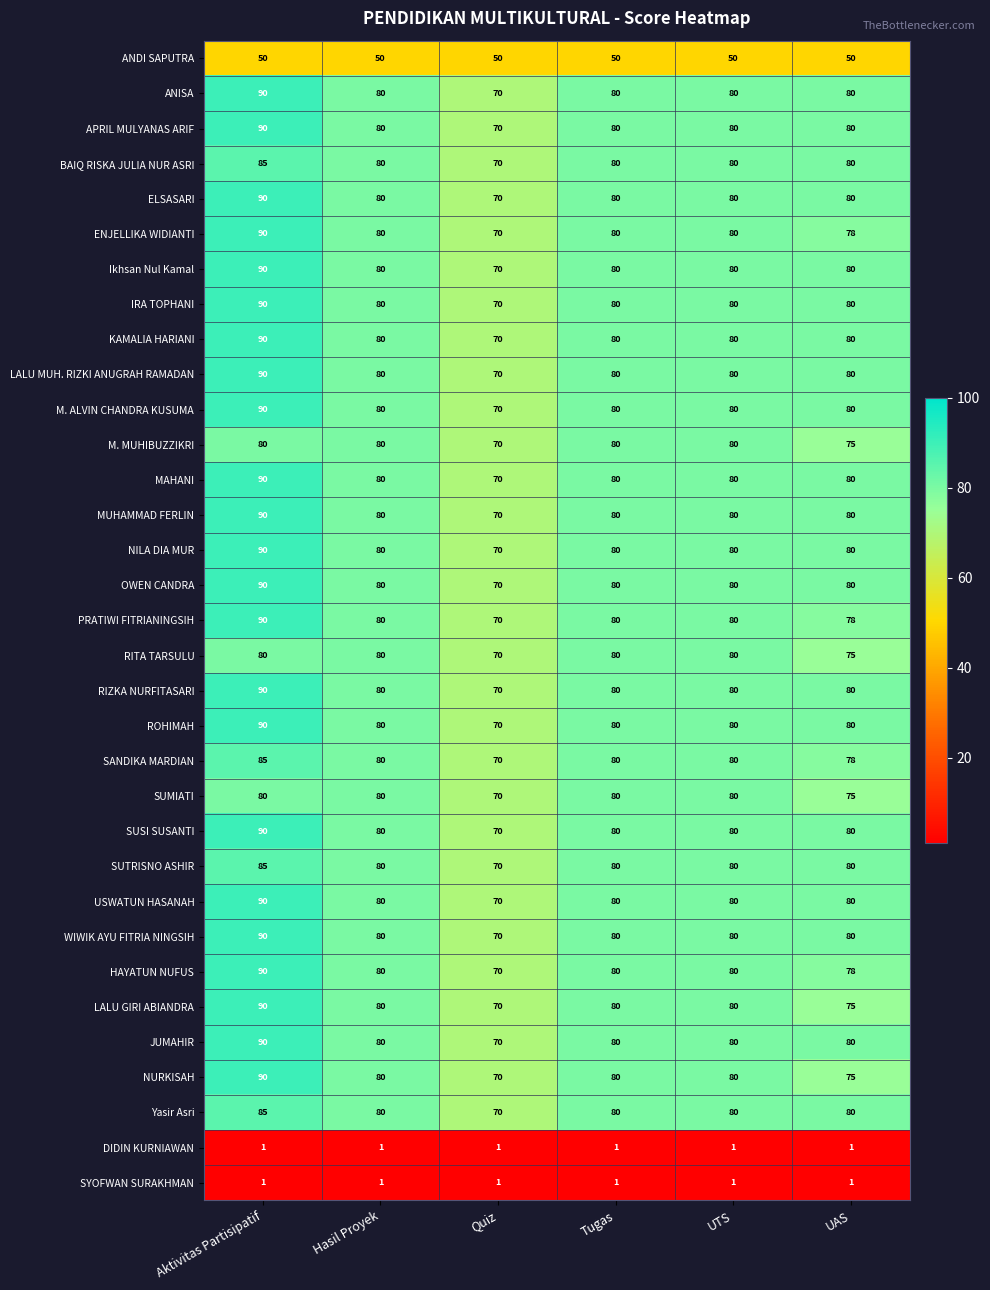

At which label does ANISA first exceed 80?

Aktivitas Partisipatif